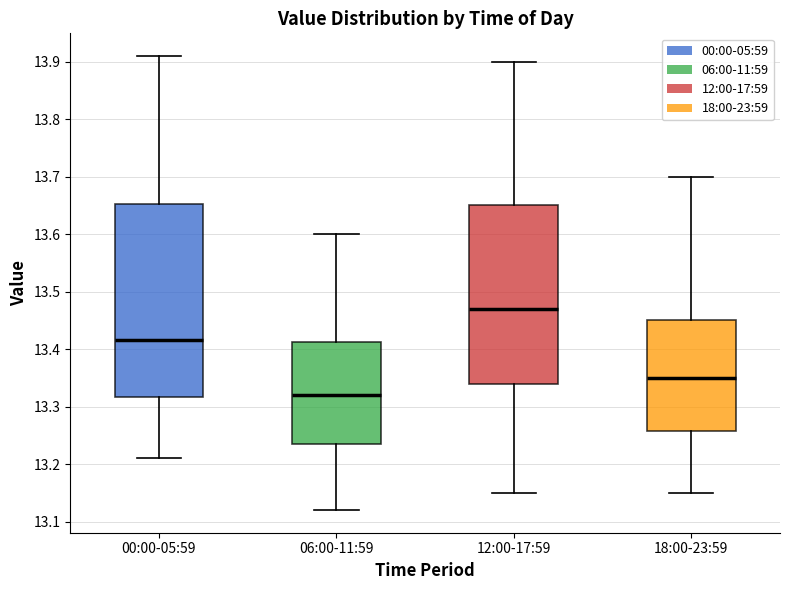

Reading left to right, read every box against the y-axis: the position of its median line, the range the box covers, and the ends of its whiskers. The values are not printed on the chart, so give them approximately, as read against the axis.

00:00-05:59: median 13.42, box 13.32 to 13.65, whiskers 13.21 to 13.91
06:00-11:59: median 13.32, box 13.24 to 13.41, whiskers 13.12 to 13.60
12:00-17:59: median 13.47, box 13.34 to 13.65, whiskers 13.15 to 13.90
18:00-23:59: median 13.35, box 13.26 to 13.45, whiskers 13.15 to 13.70